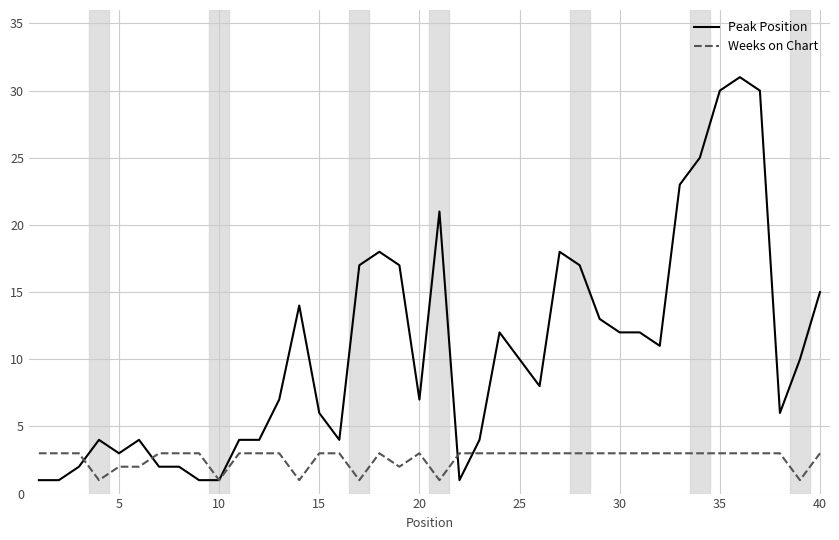

Which series has the widest spread of values?

Peak Position